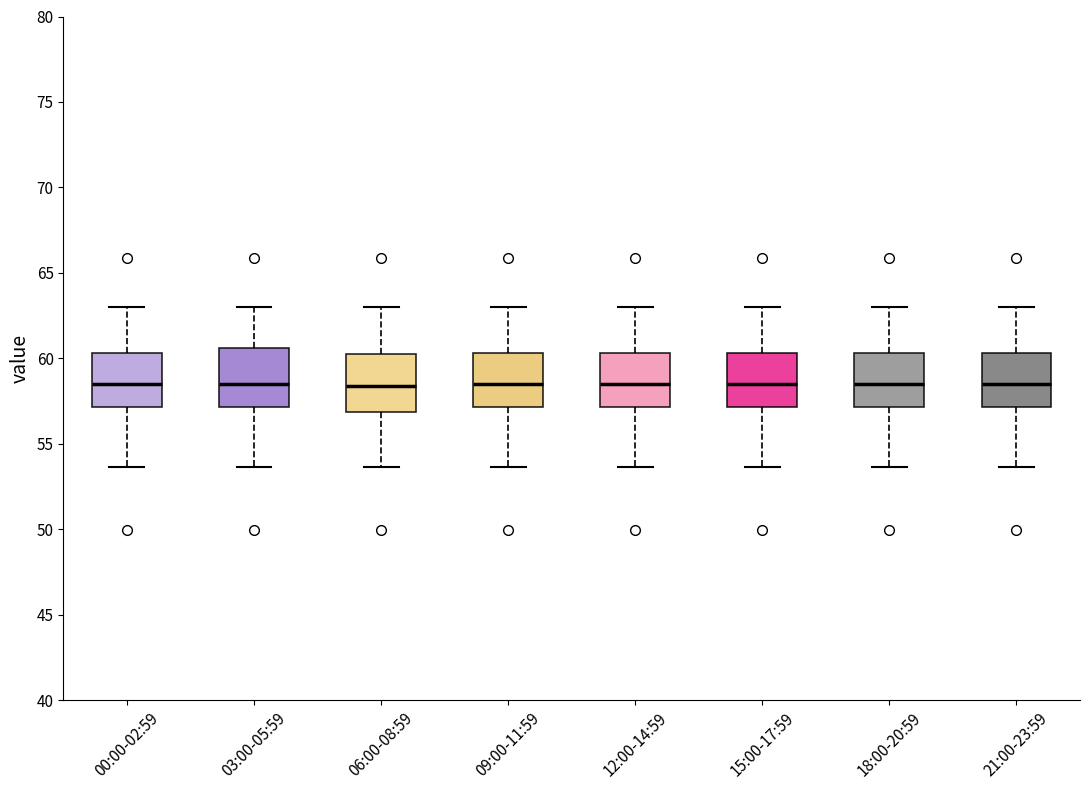

Reading left to right, transcribe this box plot: for each box, give where its median line is, the range the box spans, and where its two whiskers end, as read against the y-axis. The values are not printed on the chart, so give them approximately, as read against the axis.

00:00-02:59: median 58.5, box 57.0 to 60.5, whiskers 53.5 to 63.0
03:00-05:59: median 58.5, box 57.0 to 60.5, whiskers 53.5 to 63.0
06:00-08:59: median 58.5, box 57.0 to 60.5, whiskers 53.5 to 63.0
09:00-11:59: median 58.5, box 57.0 to 60.5, whiskers 53.5 to 63.0
12:00-14:59: median 58.5, box 57.0 to 60.5, whiskers 53.5 to 63.0
15:00-17:59: median 58.5, box 57.0 to 60.5, whiskers 53.5 to 63.0
18:00-20:59: median 58.5, box 57.0 to 60.5, whiskers 53.5 to 63.0
21:00-23:59: median 58.5, box 57.0 to 60.5, whiskers 53.5 to 63.0